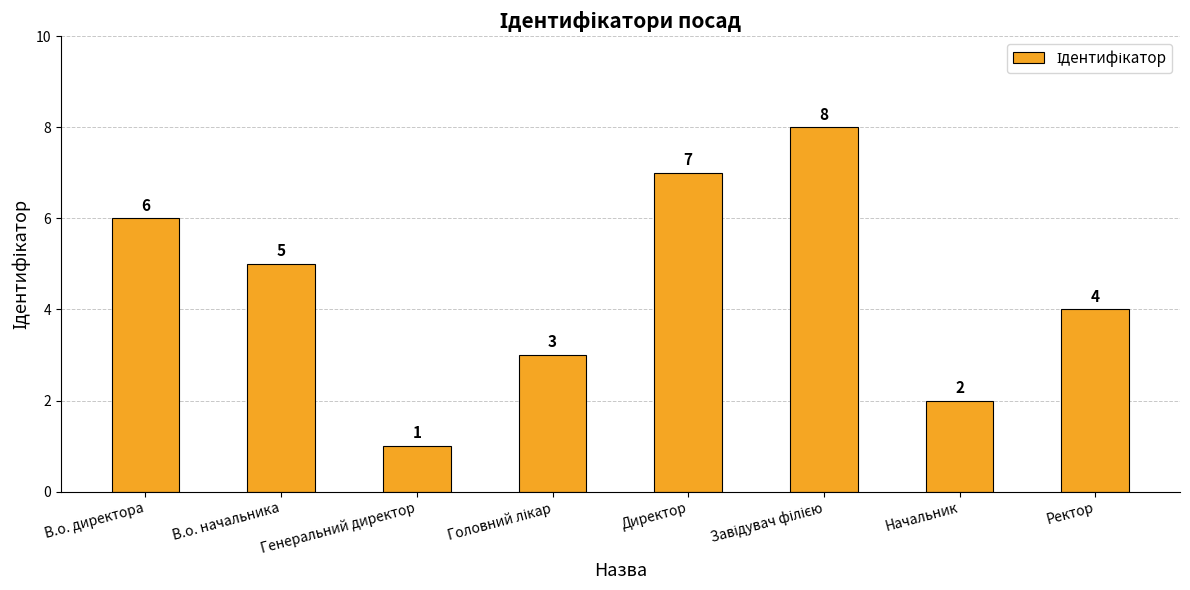

The value at Директор is 7. True or false?

True